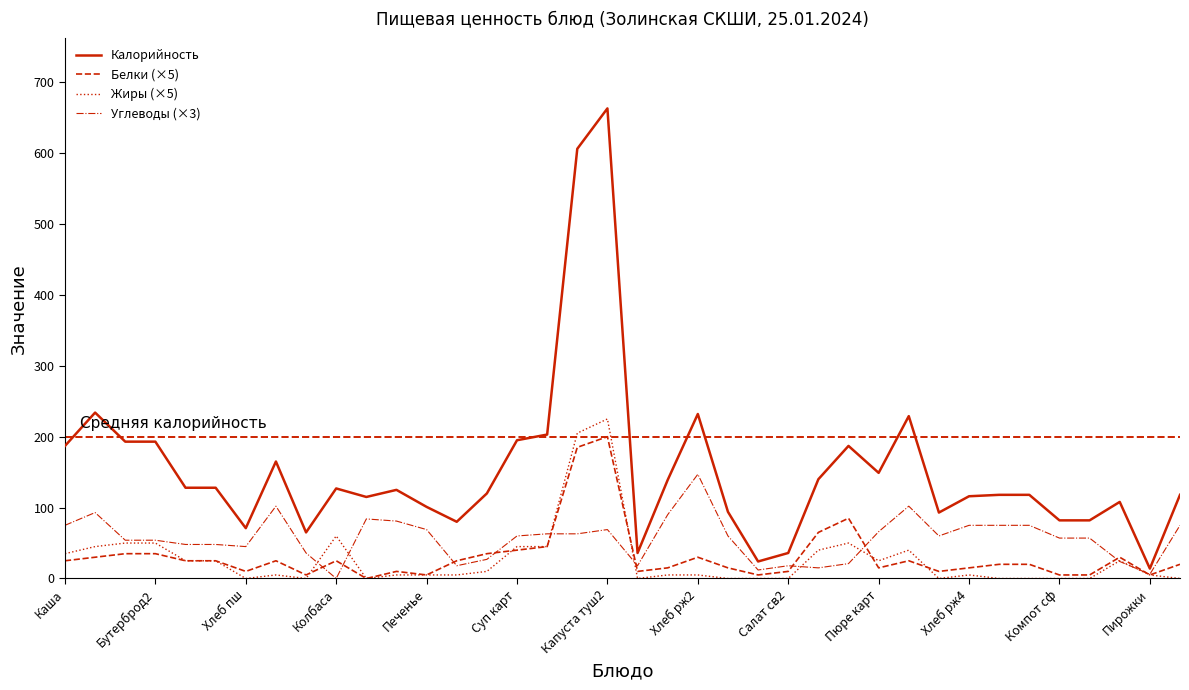

Which series has the largest total across all categories?

Калорийность